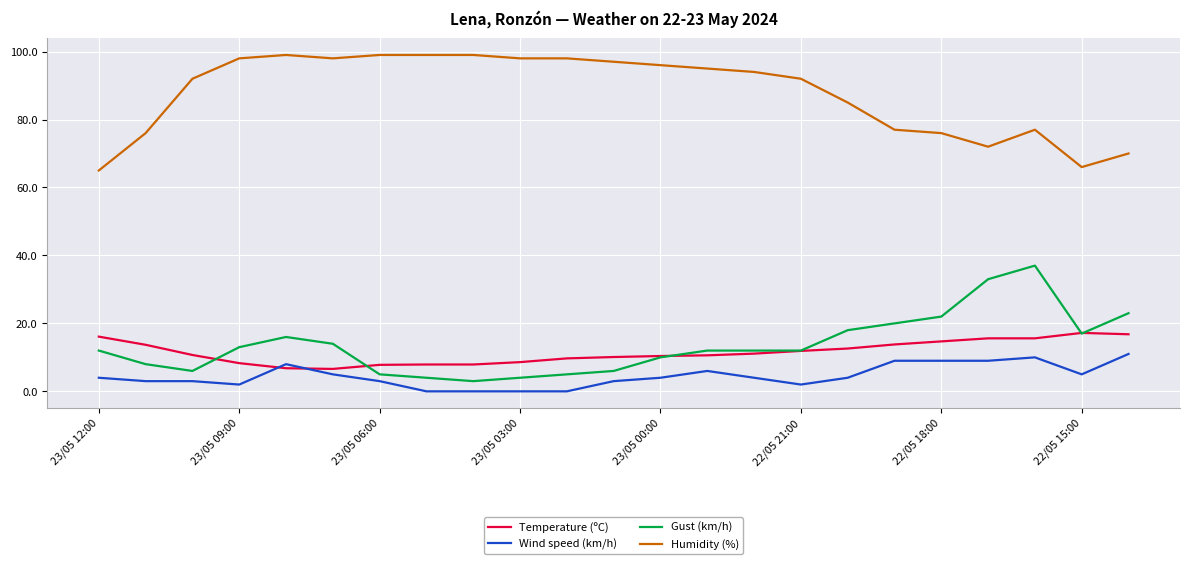

True or false: Humidity (%) and Wind speed (km/h) cross at least once.

False